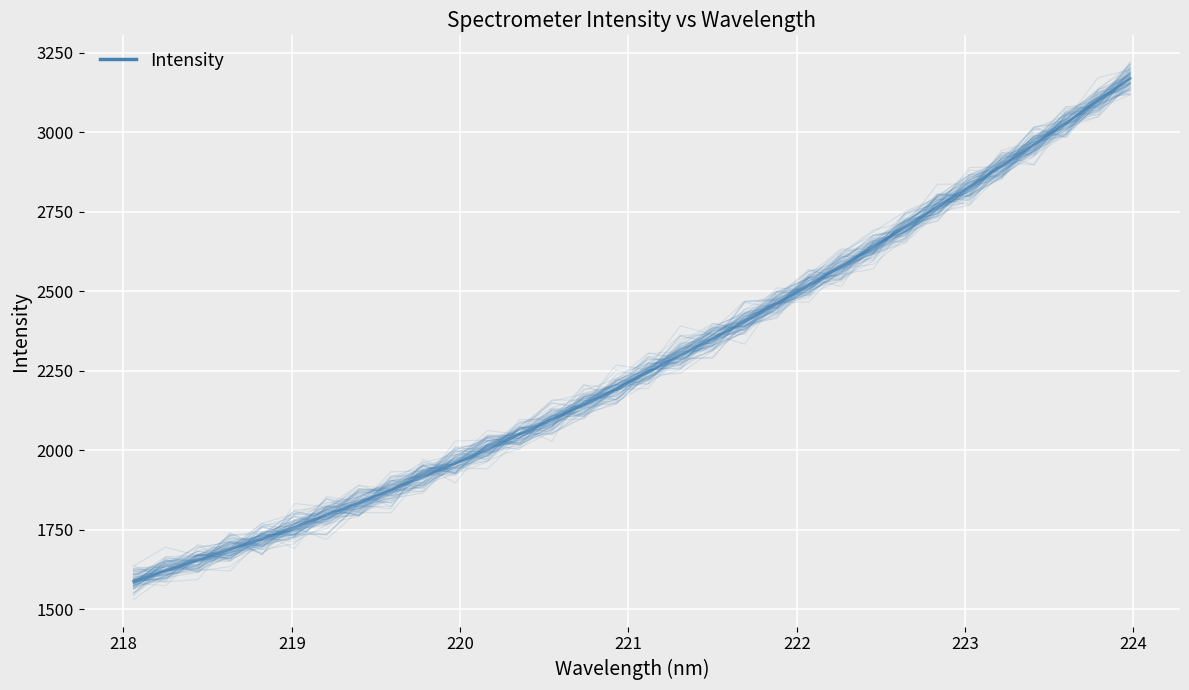

At which category does the data reach its first local valley?

221